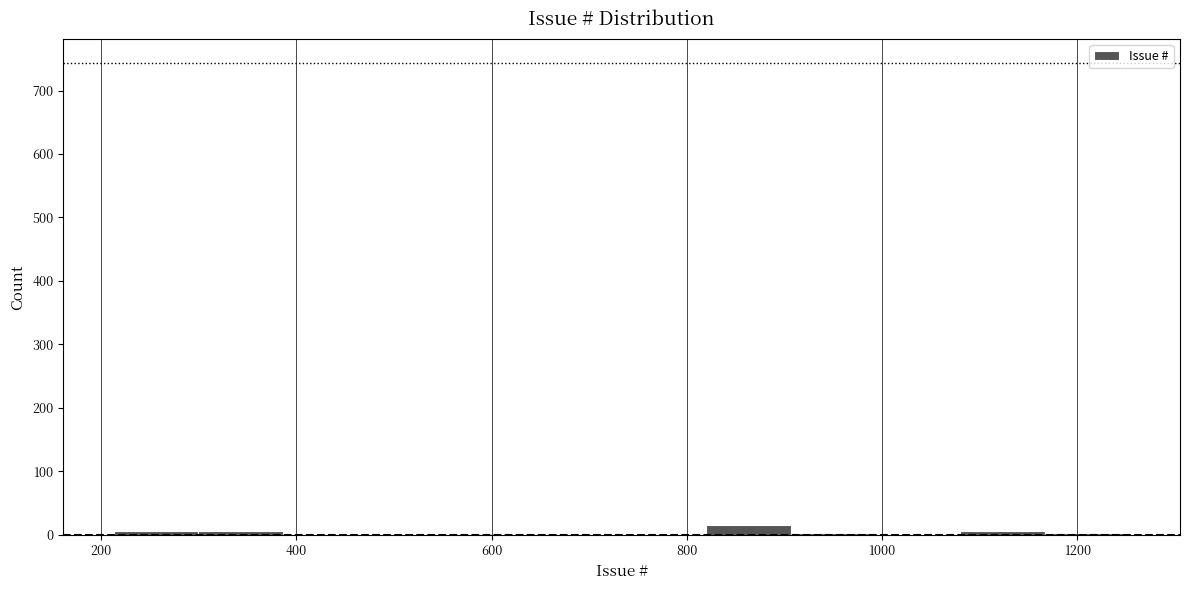

What is the height of the bar covering 820 to 900 on the x-axis? Neither the bar edges nor the heights are printed on the chart, so give them approximately, as read against the axes.

20